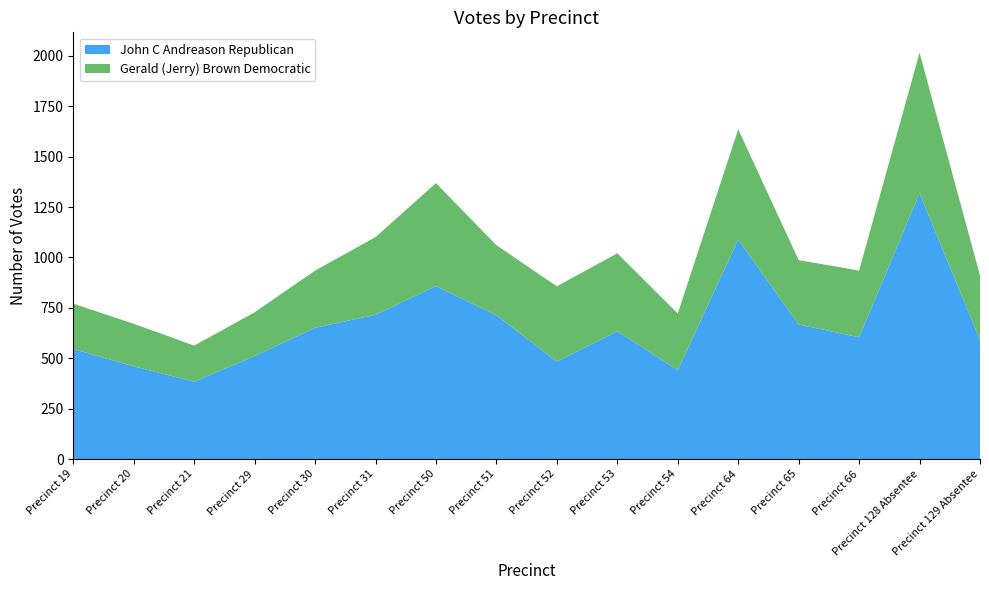

Reading right to left, list all the values displayed in this chart.

John C Andreason Republican: 590	1319	604	668	1088	441	634	484	713	858	716	651	511	384	460	546
Gerald (Jerry) Brown Democratic: 320	697	331	319	548	281	387	373	348	511	385	284	217	179	211	225